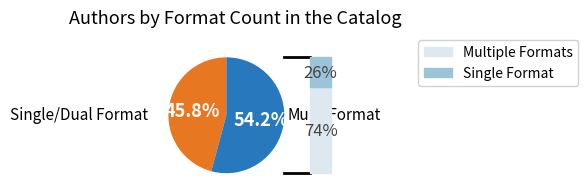

What is the largest slice in the pie chart?

Multi-Format